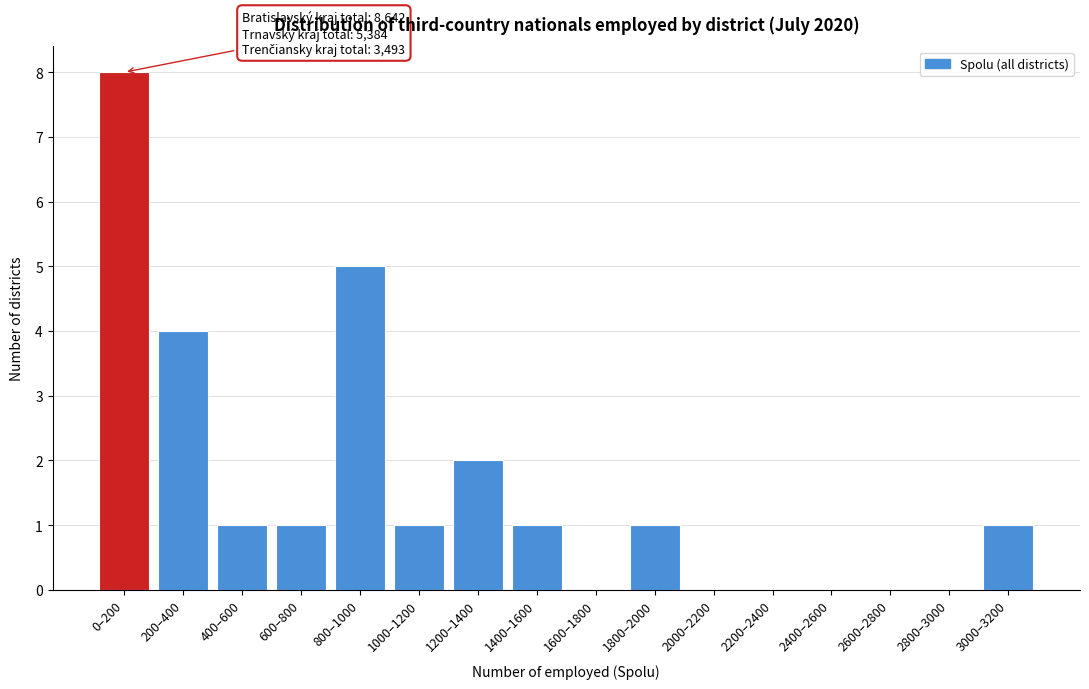

Reading left to right, what are all the values shown in this chart?

0–200=8	200–400=4	400–600=1	600–800=1	800–1000=5	1000–1200=1	1200–1400=2	1400–1600=1	1600–1800=0	1800–2000=1	2000–2200=0	2200–2400=0	2400–2600=0	2600–2800=0	2800–3000=0	3000–3200=1